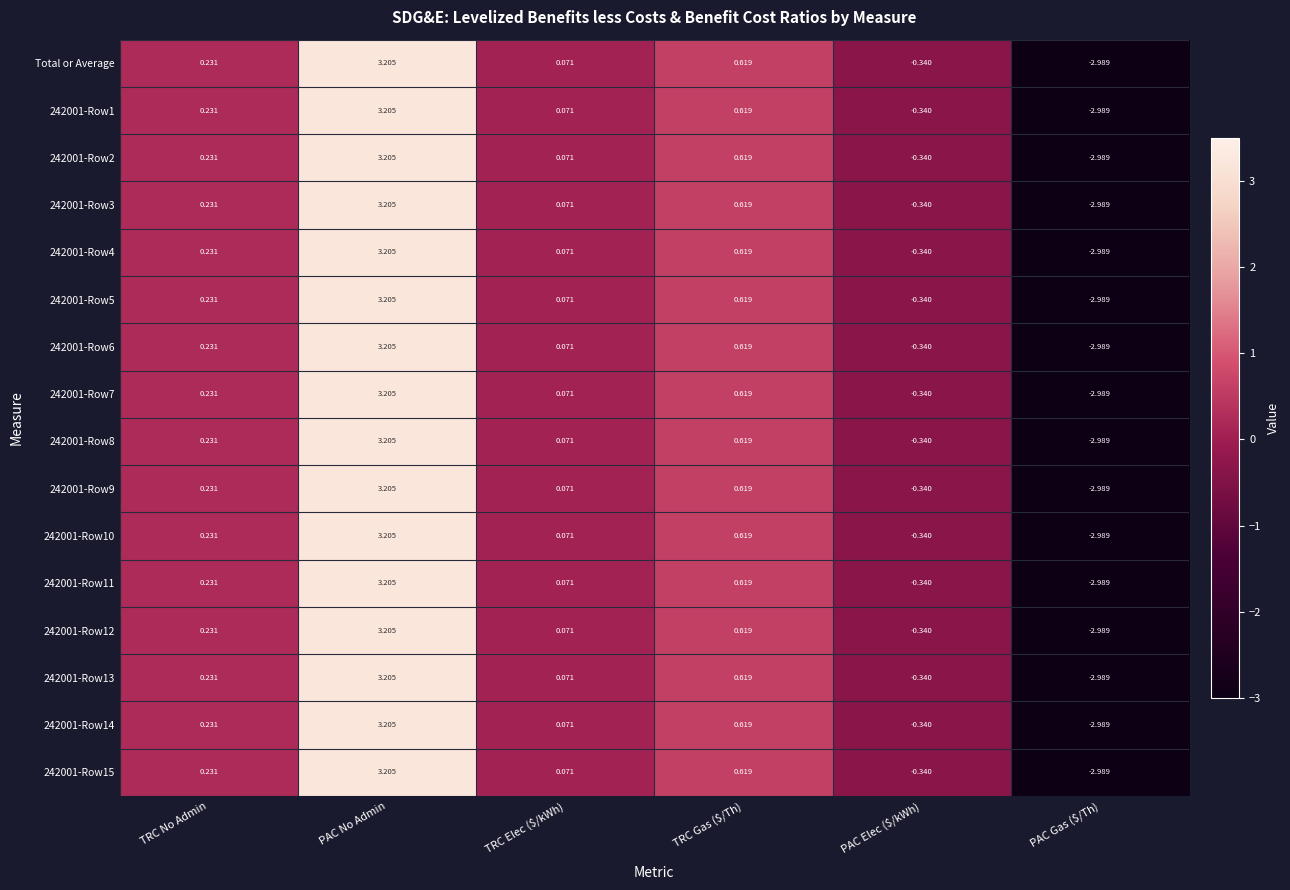

Which category has the highest value across all series?

PAC No Admin